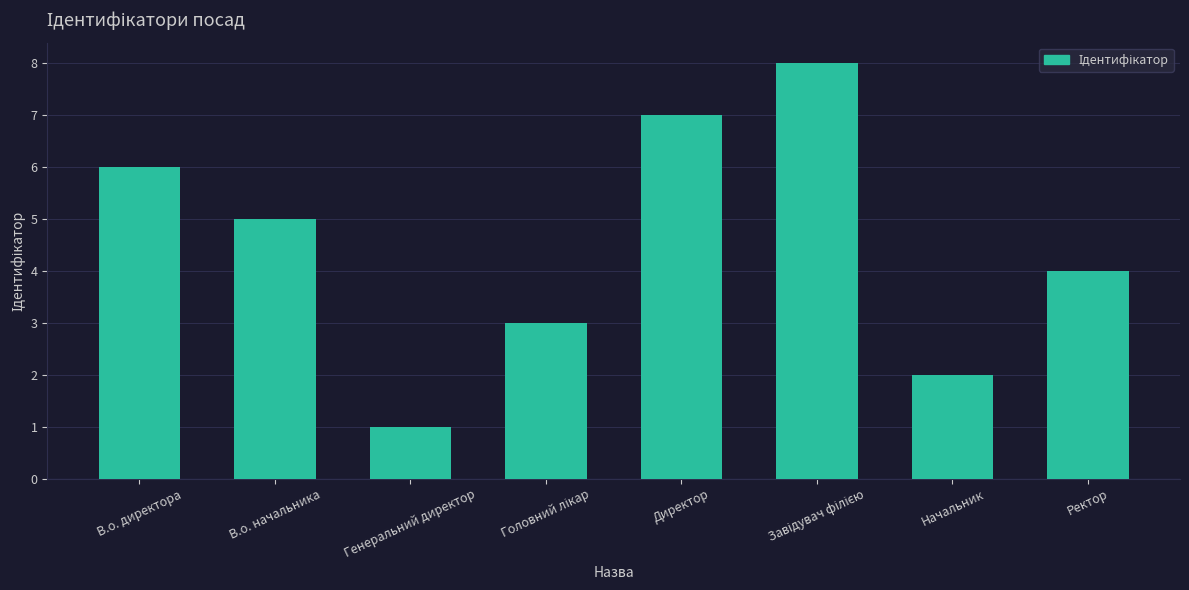

What is the maximum value shown in the chart?

8